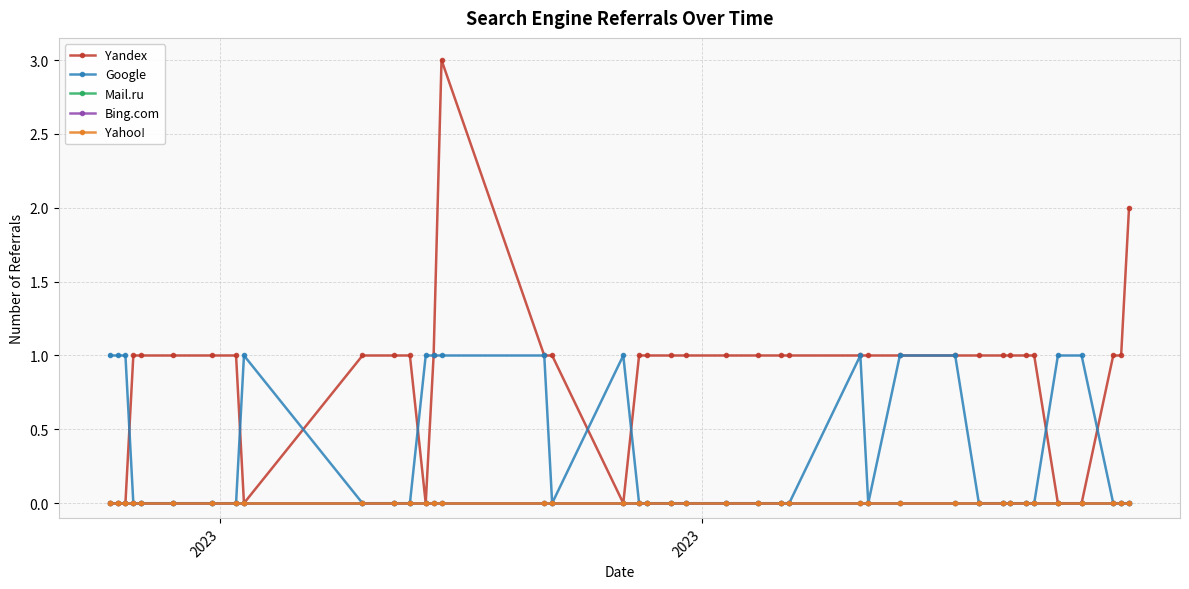

Is this an area chart (filled region under the line)?

No